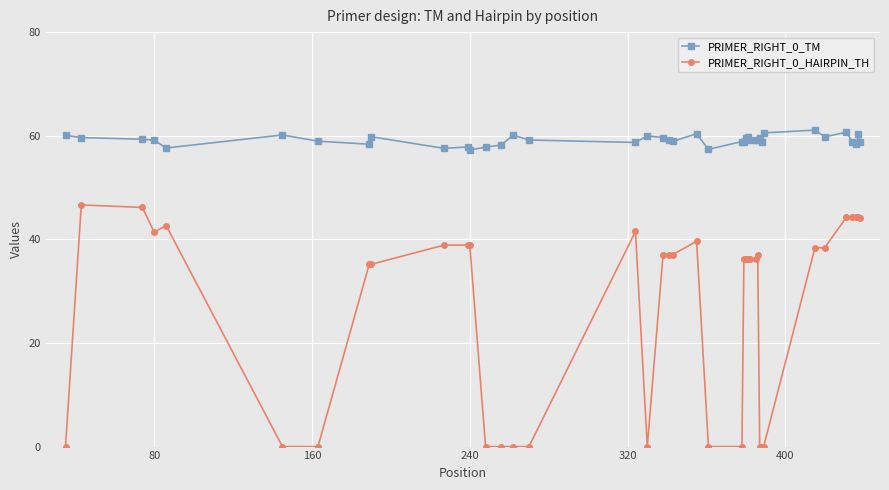

Which series has the largest total across all categories?

PRIMER_RIGHT_0_TM